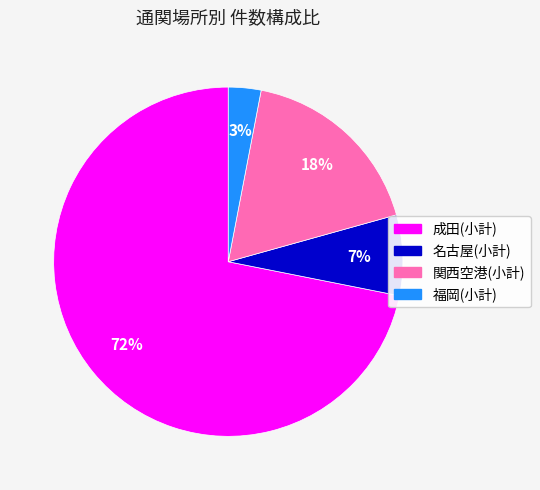

Does any single category account for the majority?

Yes